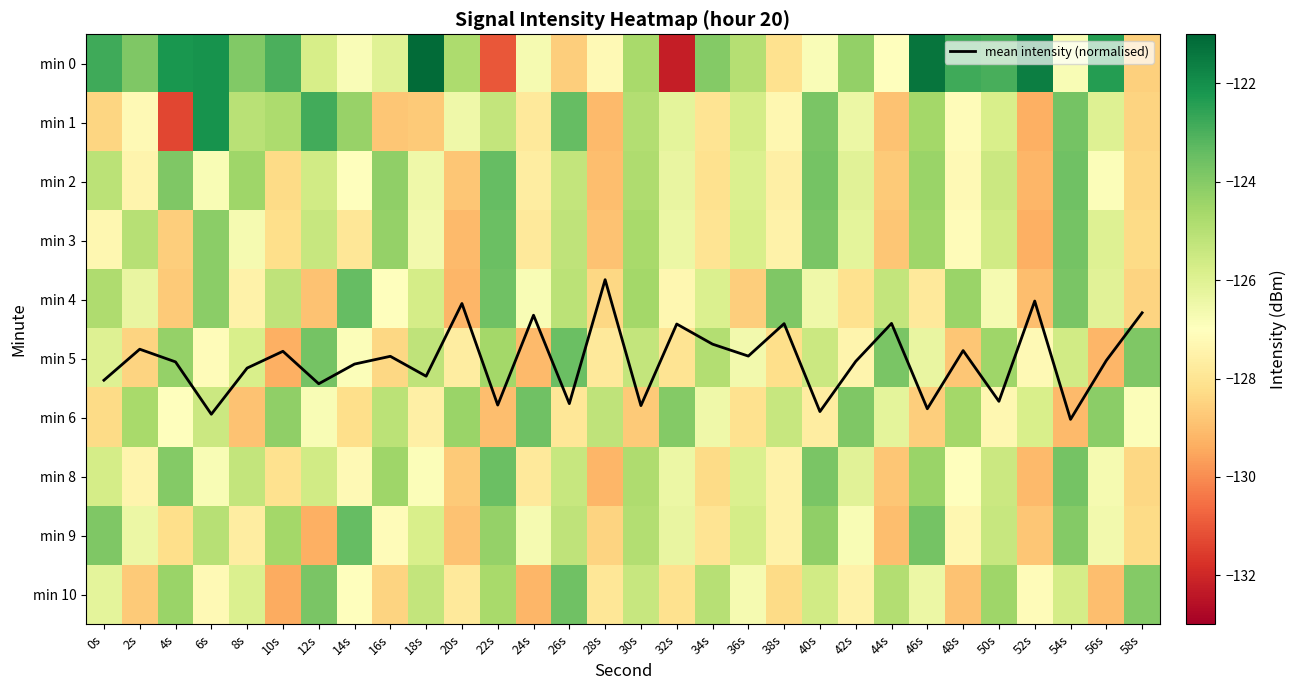

Which series has the largest range (max minus min)?

min 0